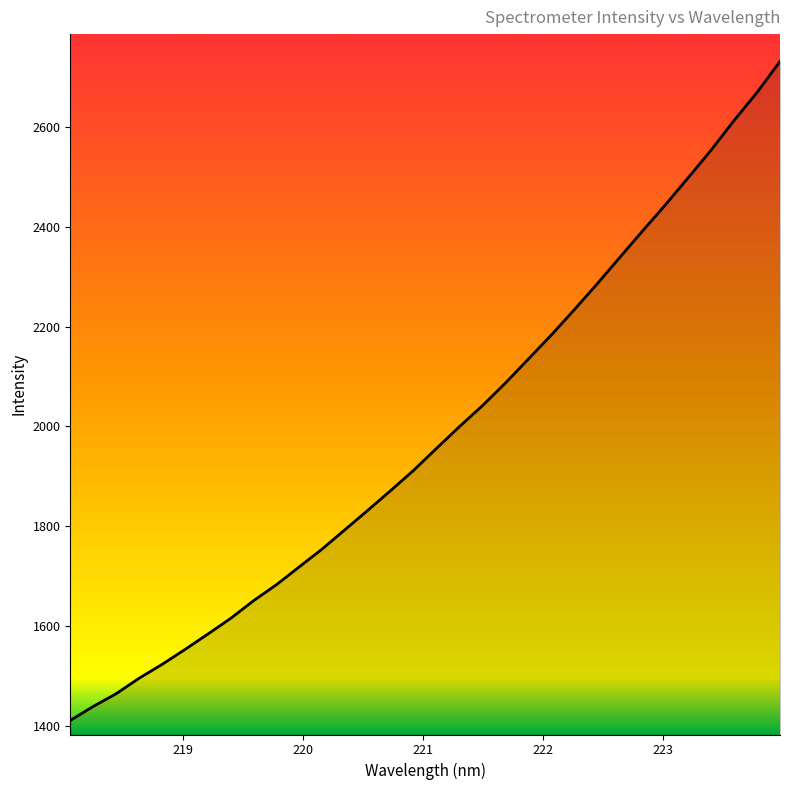

What is the greatest value displayed?

2731.2